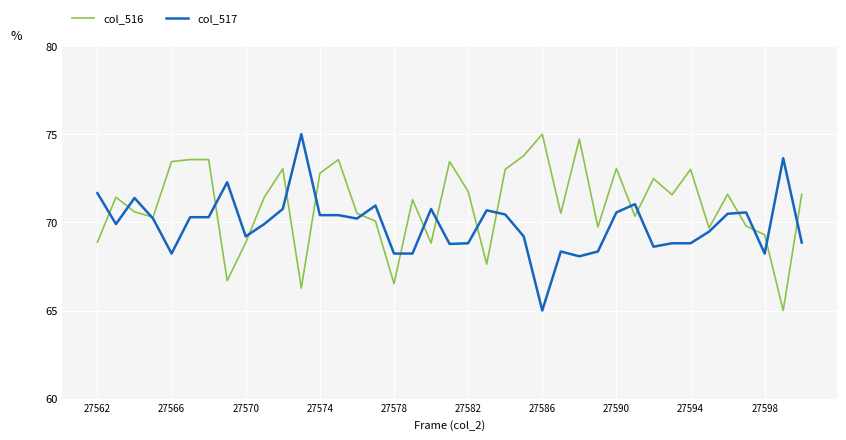

Which series has the largest total across all categories?

col_516